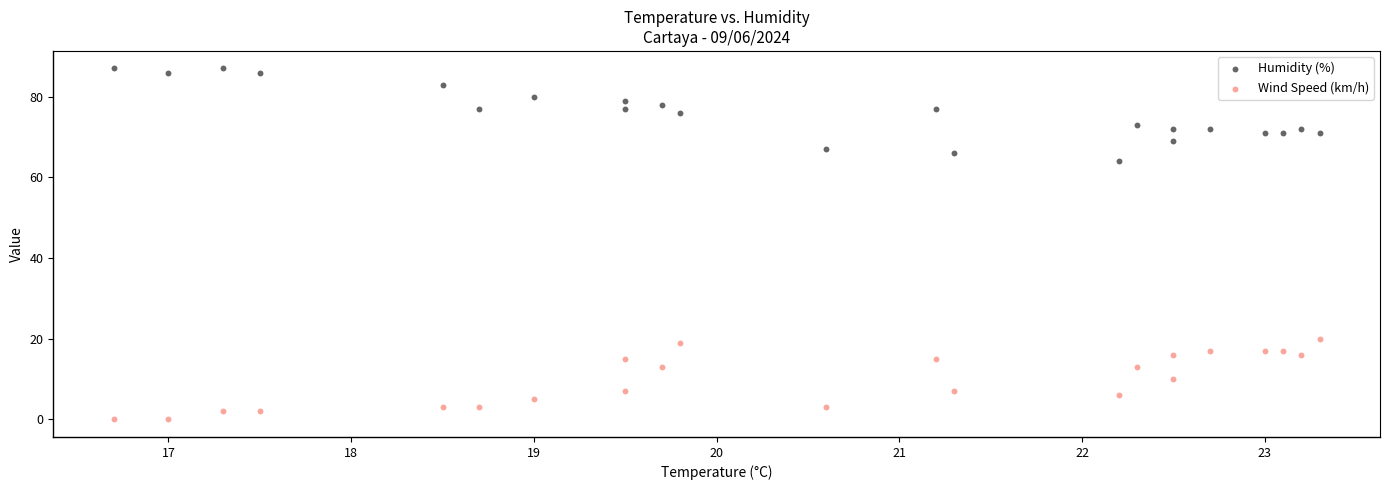

Which series has the widest spread of Y values?

Humidity (%)